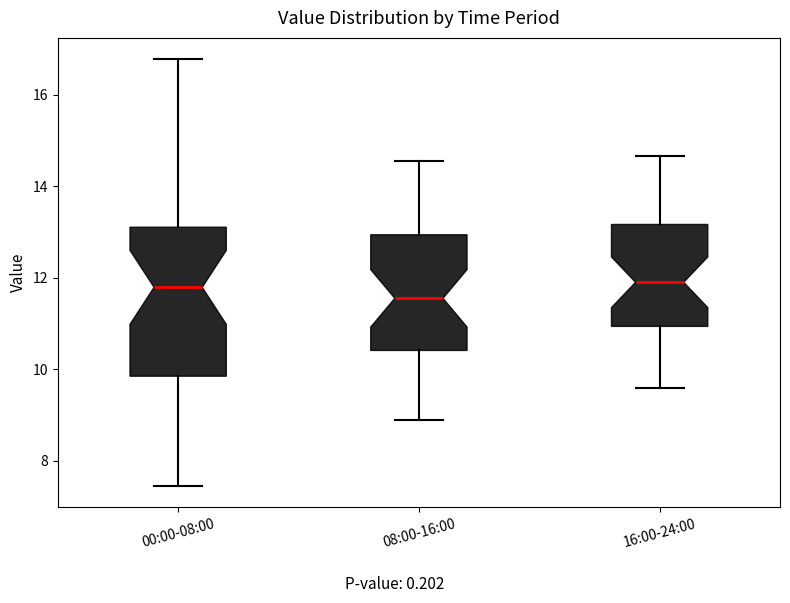

Reading left to right, read every box against the y-axis: the position of its median line, the range the box covers, and the ends of its whiskers. The values are not printed on the chart, so give them approximately, as read against the axis.

00:00-08:00: median 11.8, box 9.8 to 13.2, whiskers 7.4 to 16.8
08:00-16:00: median 11.6, box 10.4 to 13.0, whiskers 9.0 to 14.6
16:00-24:00: median 12.0, box 11.0 to 13.2, whiskers 9.6 to 14.6